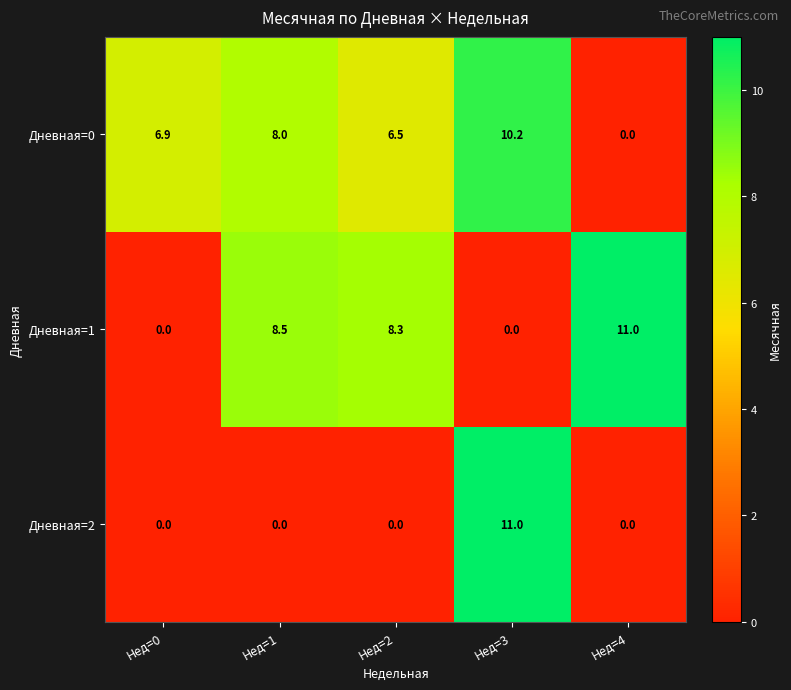

Count the number of data series in this chart.

3